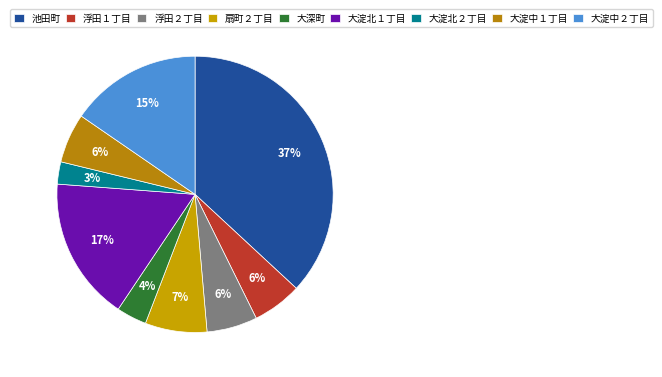

Is 大淀北１丁目 the majority of the pie?

No